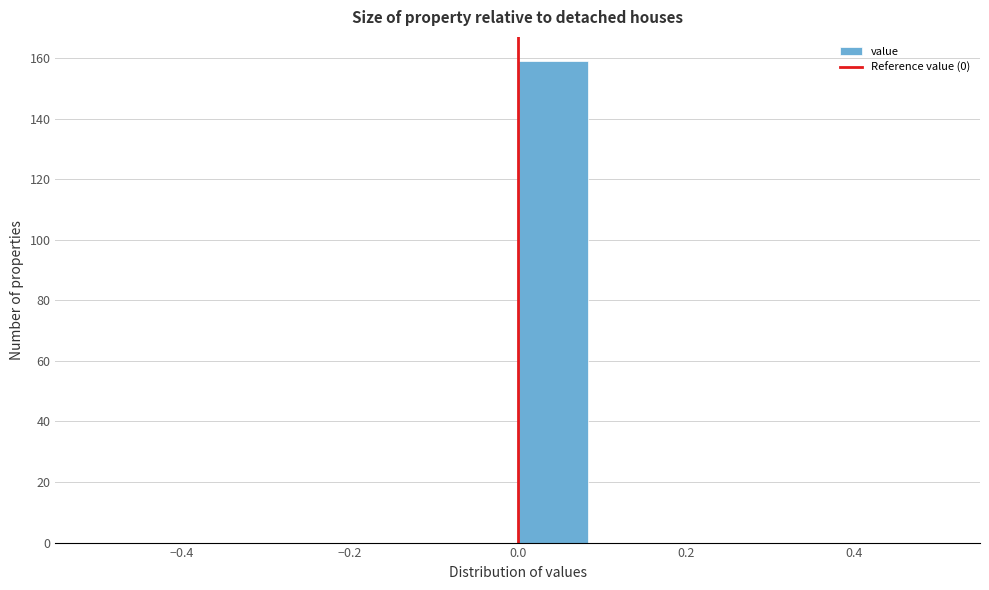

Reading left to right, transcribe this chart: for each bar, give the range it covers on the x-axis and its height. Neither the bar edges nor the heights are printed on the chart, so give them approximately, as read against the axes.

-0.50 to -0.42: 0
-0.42 to -0.34: 0
-0.34 to -0.24: 0
-0.24 to -0.16: 0
-0.16 to -0.08: 0
-0.08 to 0.00: 0
0.00 to 0.08: 160
0.08 to 0.16: 0
0.16 to 0.26: 0
0.26 to 0.34: 0
0.34 to 0.42: 0
0.42 to 0.50: 0